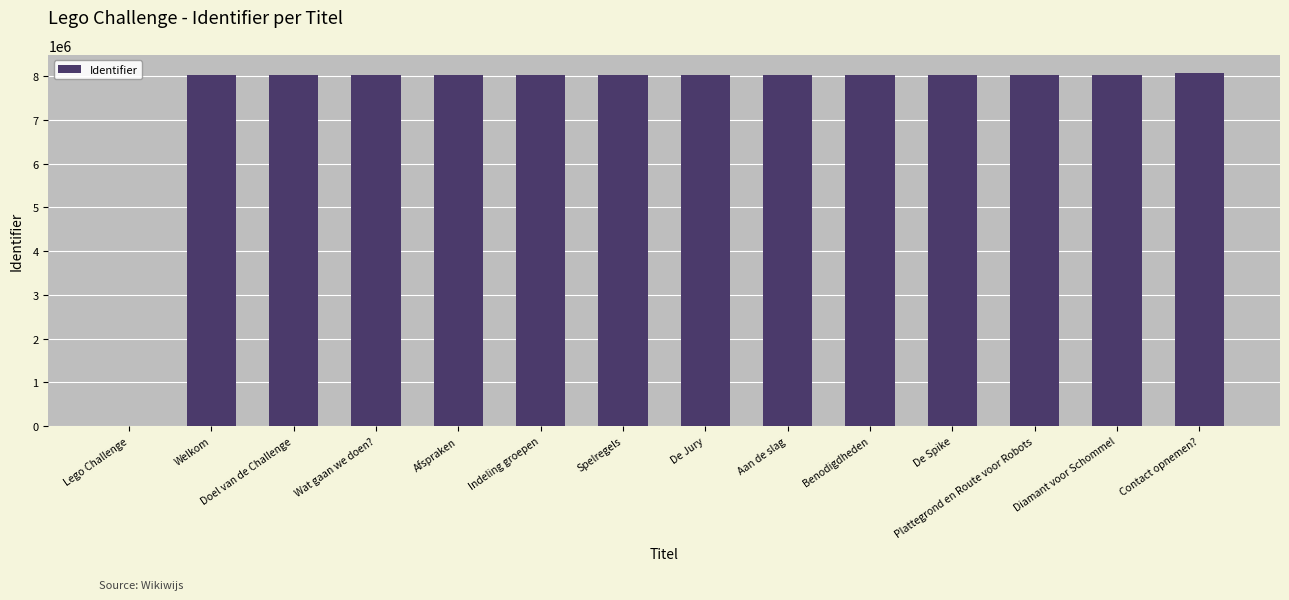

What is the greatest value displayed?

8087539